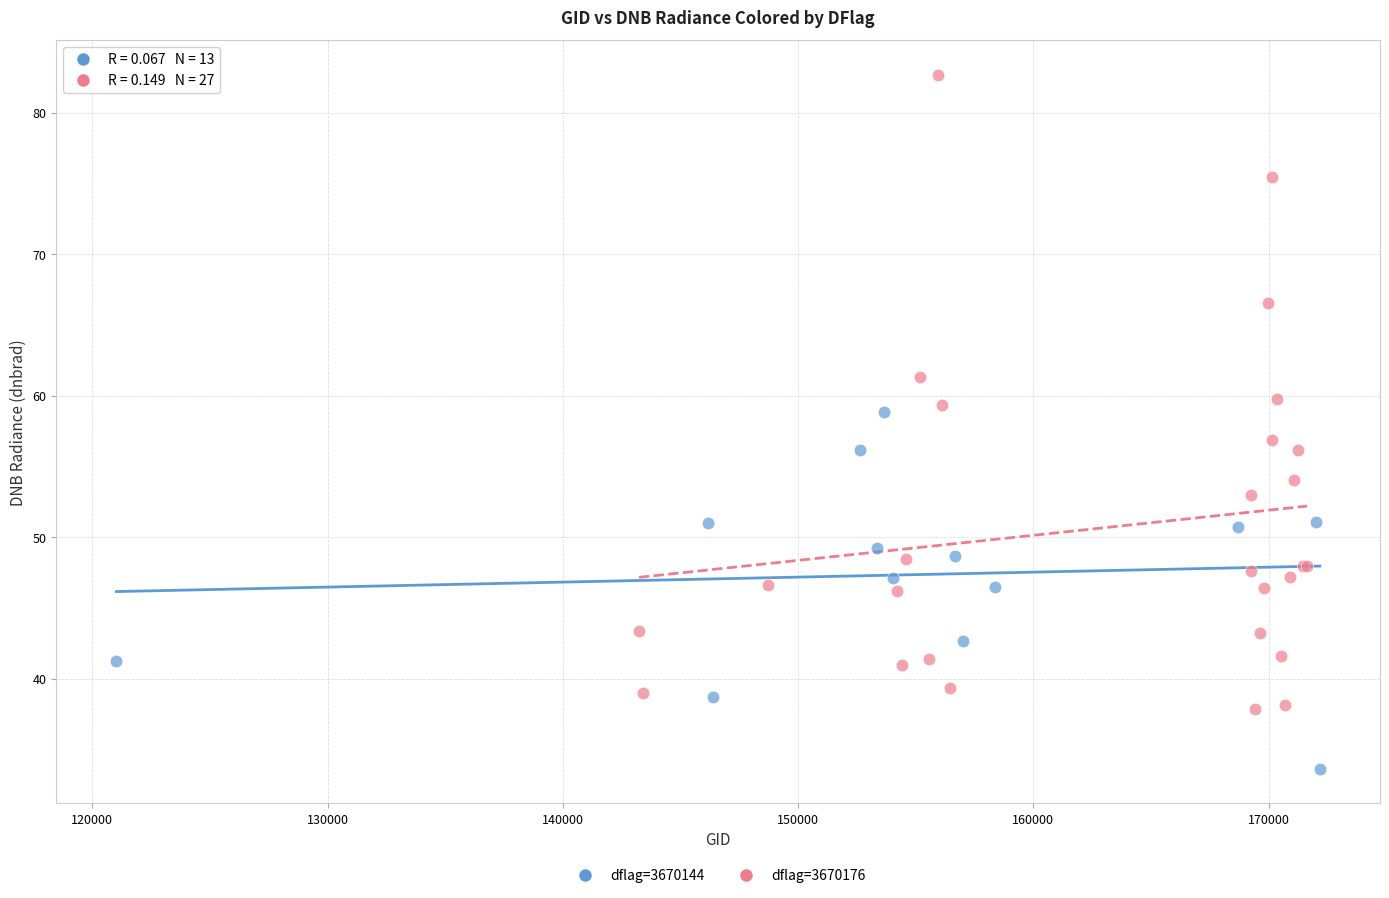

Which series has the widest spread of Y values?

dflag=3670176